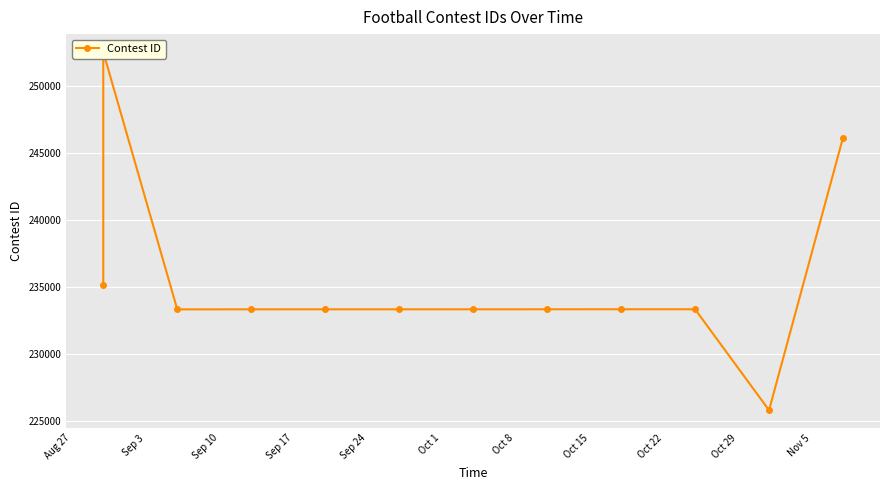

Which has a higher value, Aug 27 or Oct 8?

Aug 27